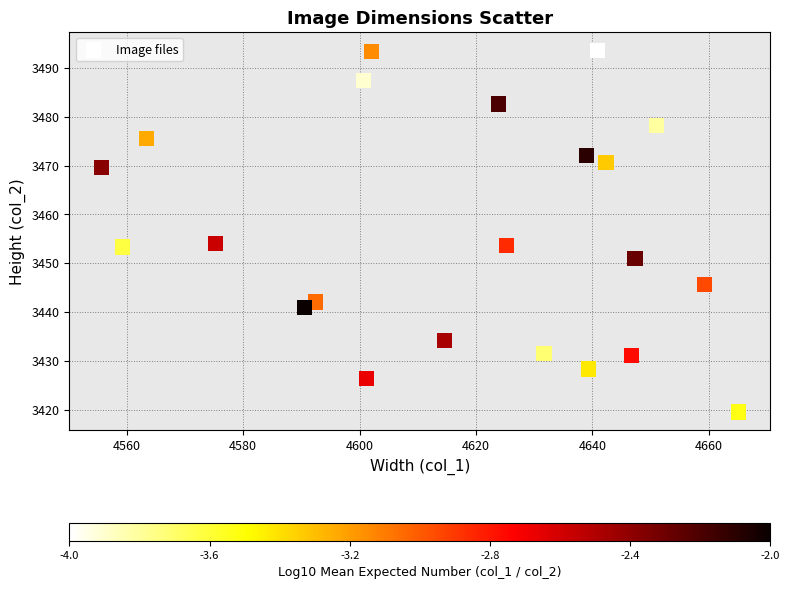

What is the range of Y values (max minus min)?

74.2